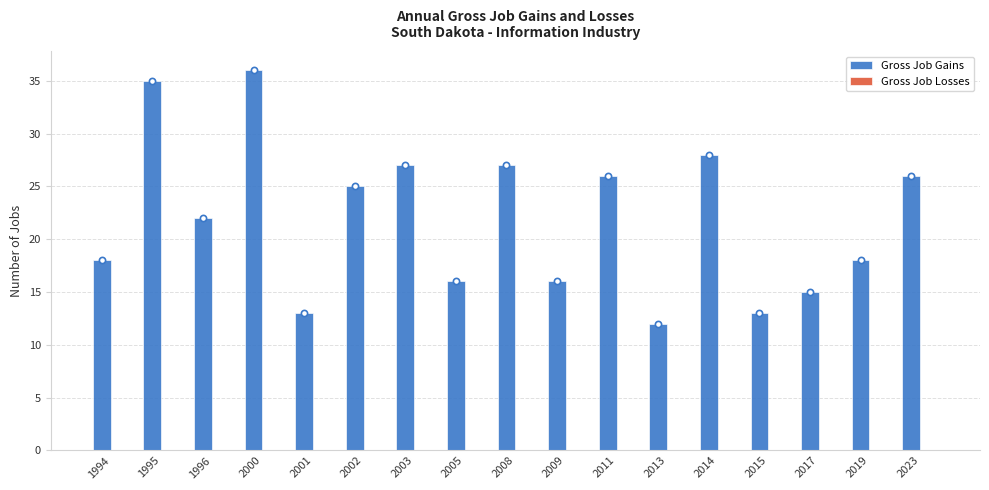

Which series contains the highest Y value?

Gross Job Gains